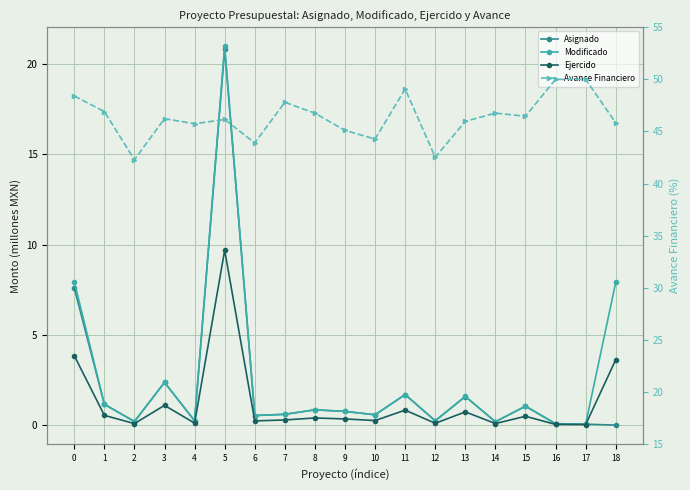

Which label corresponds to the smallest value in the chart?

18